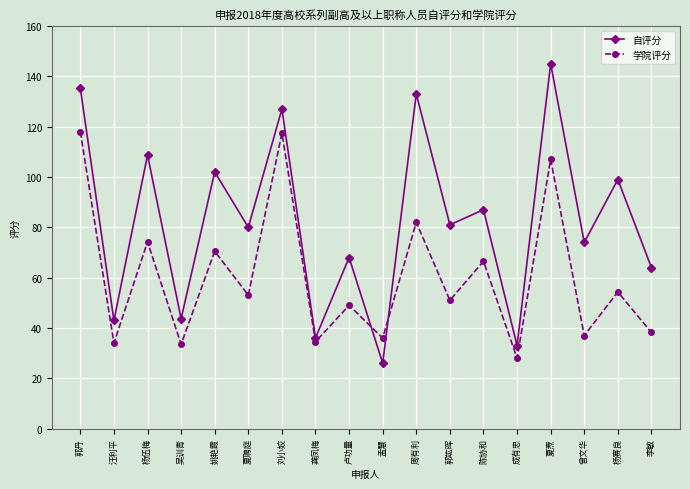

What is the spread (max minus min) of values at 汪利平?

9.0